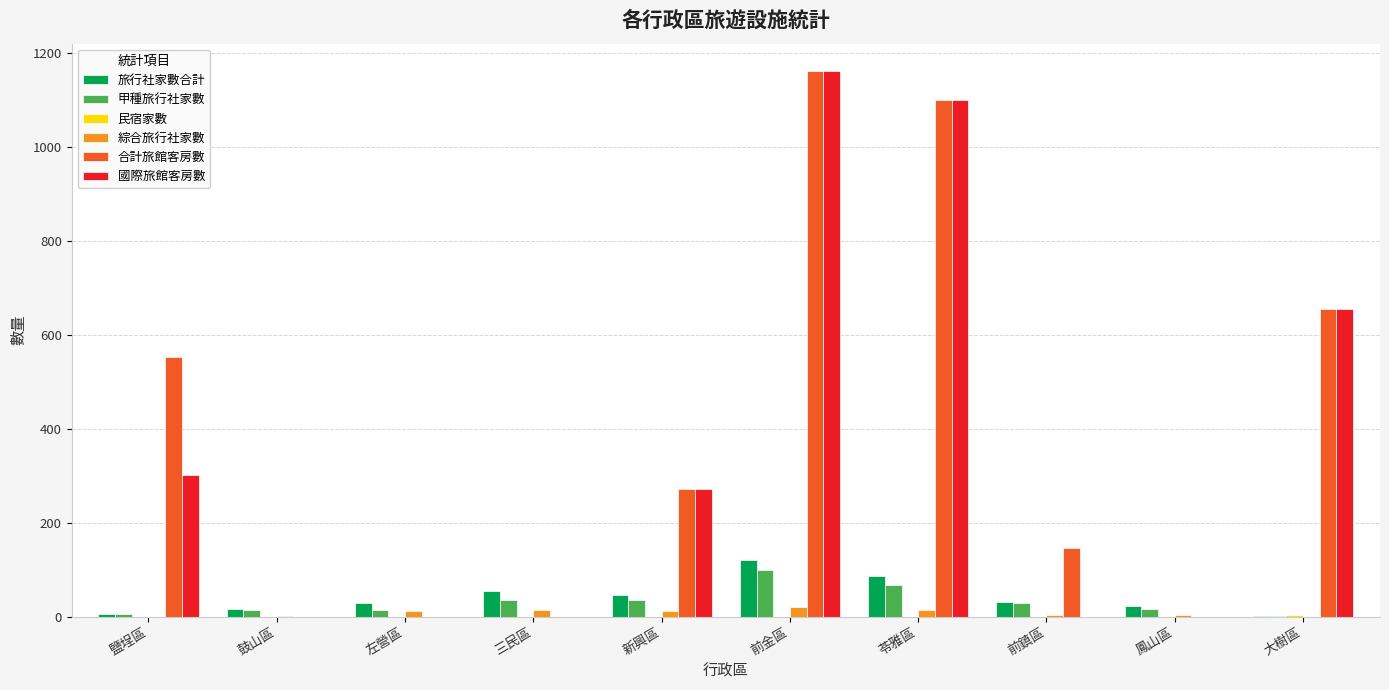

What is the difference between the 合計旅館客房數 values at 三民區 and 大樹區?

656